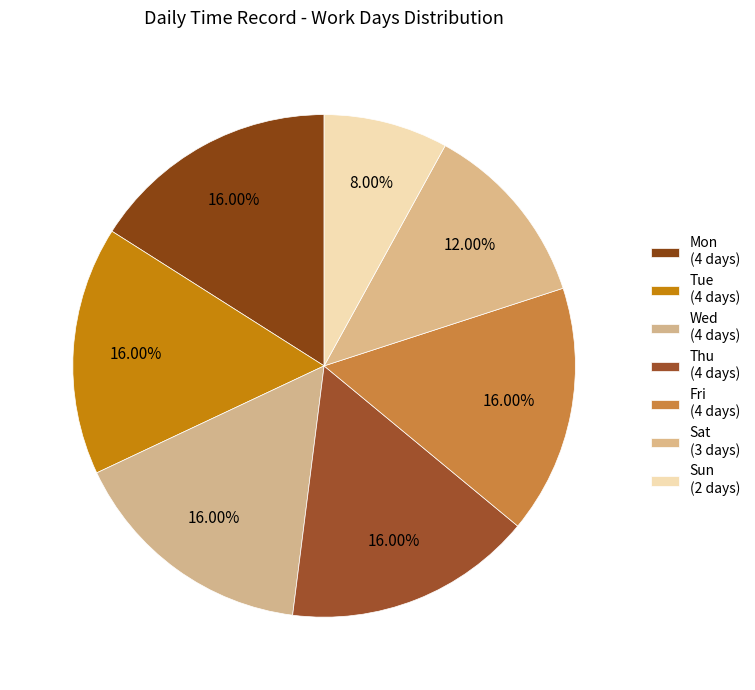

Between Sat and Thu, which is larger?

Thu